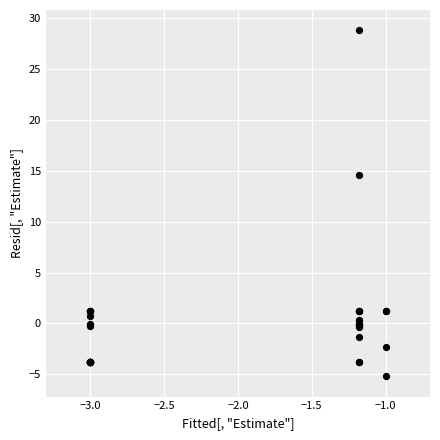

What Y value in the scatter plot is closest to 11?

14.6